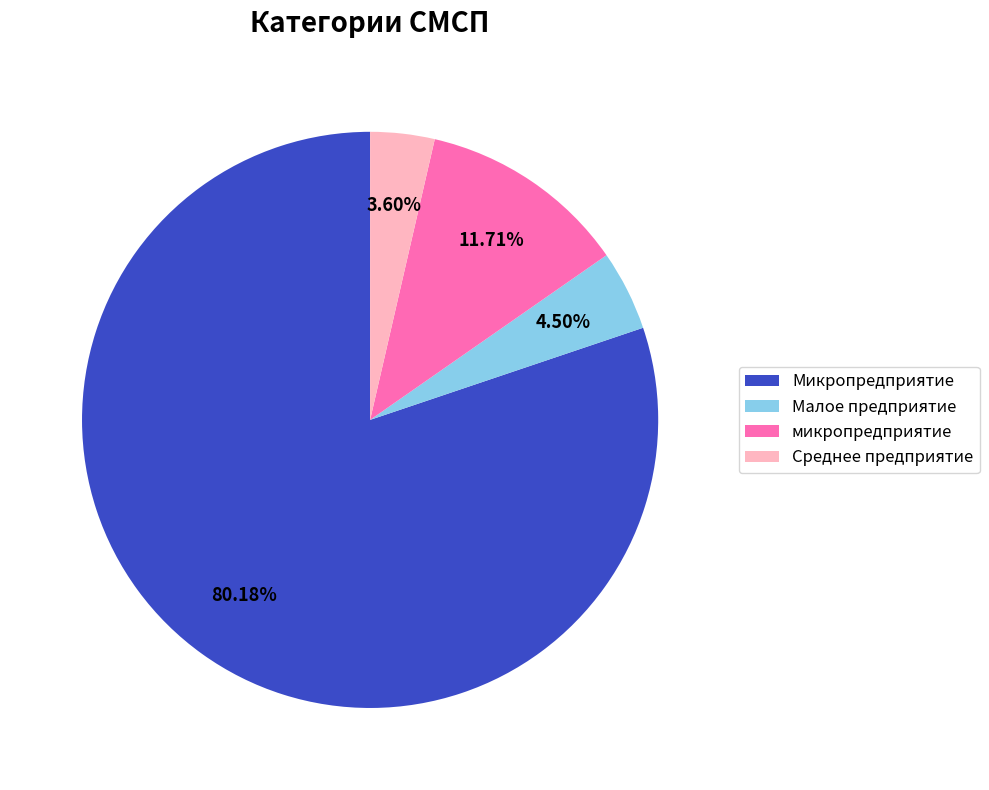

Which category accounts for the majority?

Микропредприятие